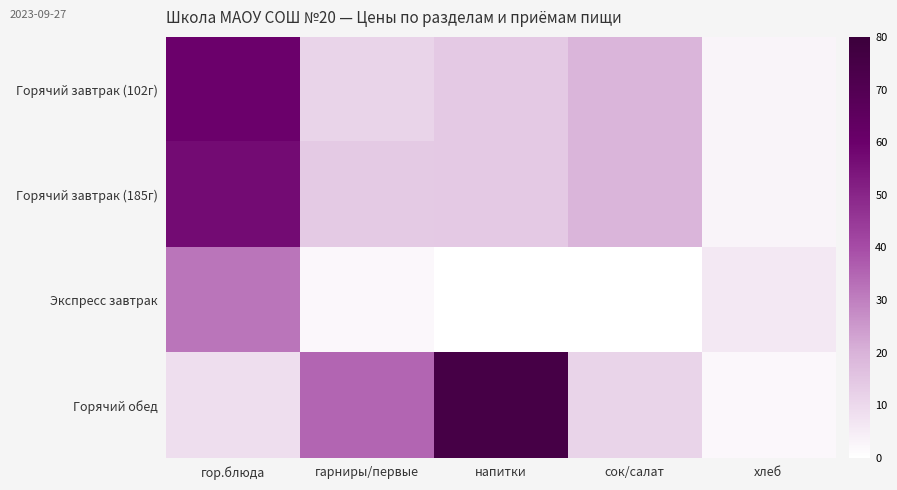

Which series has the largest range (max minus min)?

Горячий обед